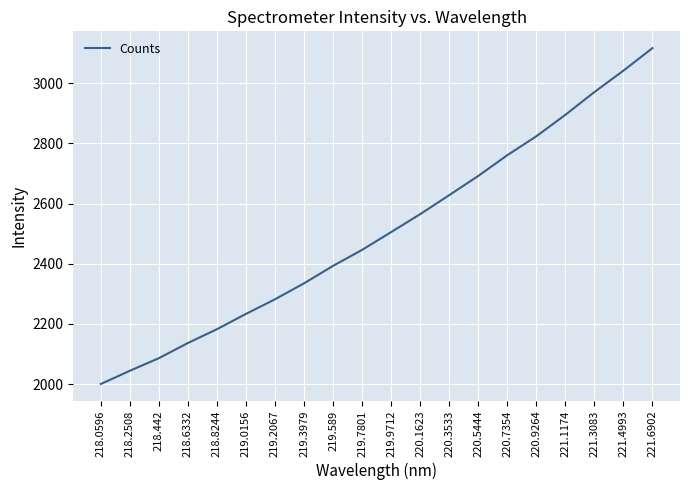

Which has a higher value, 219.589 or 218.6332?

219.589